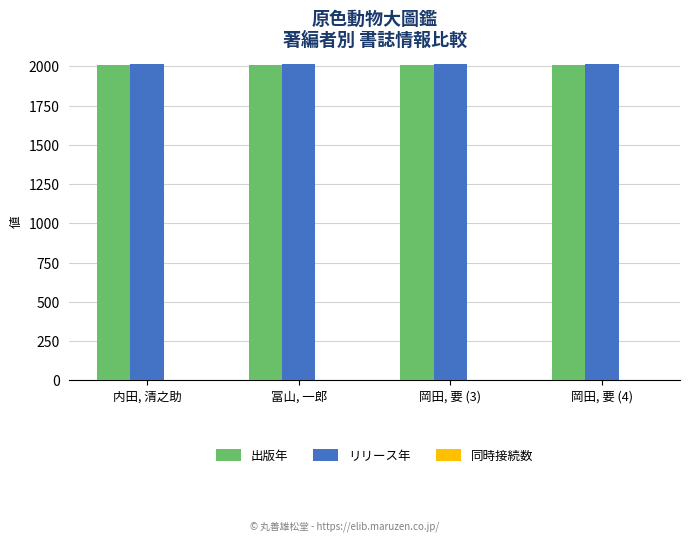

What is the greatest value displayed?

2017